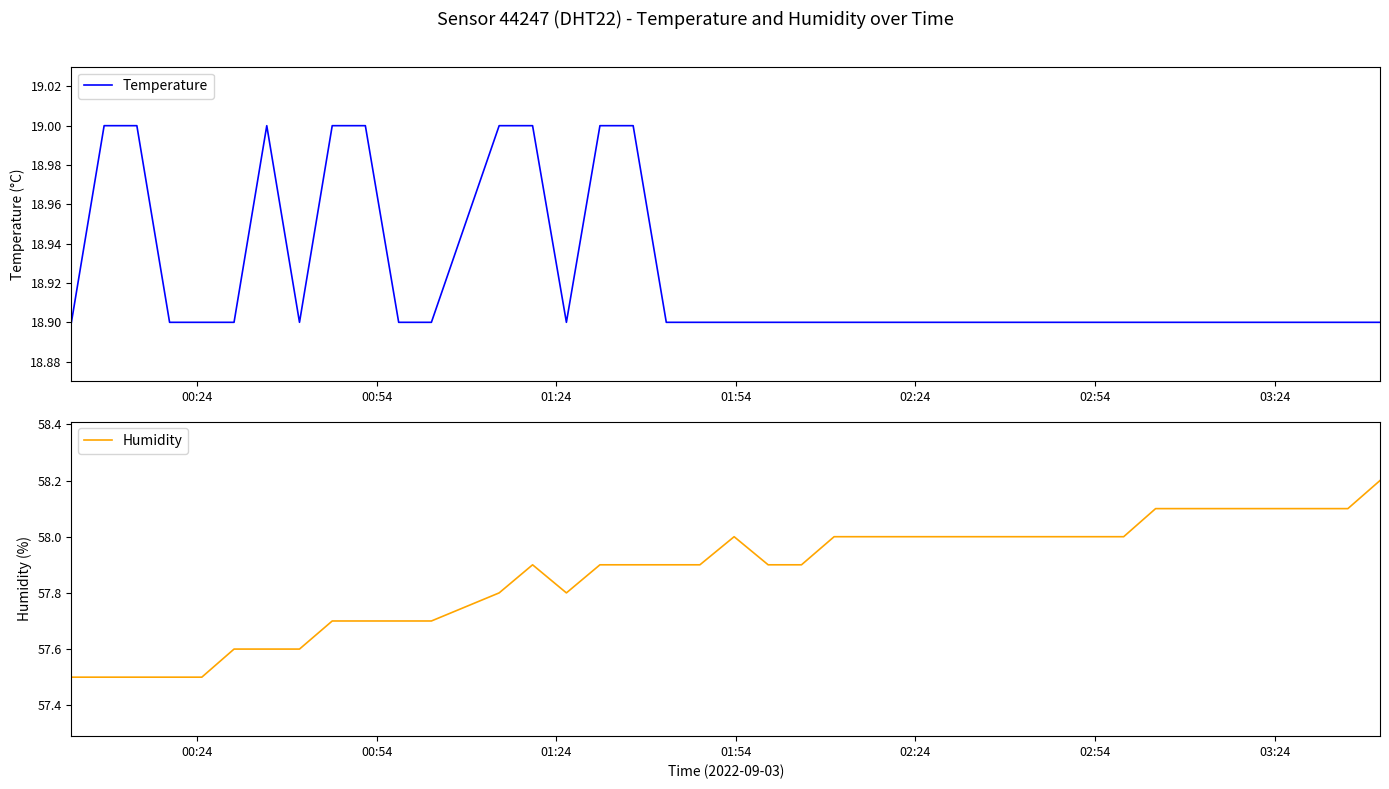

What is the highest value of the Humidity series?

58.2